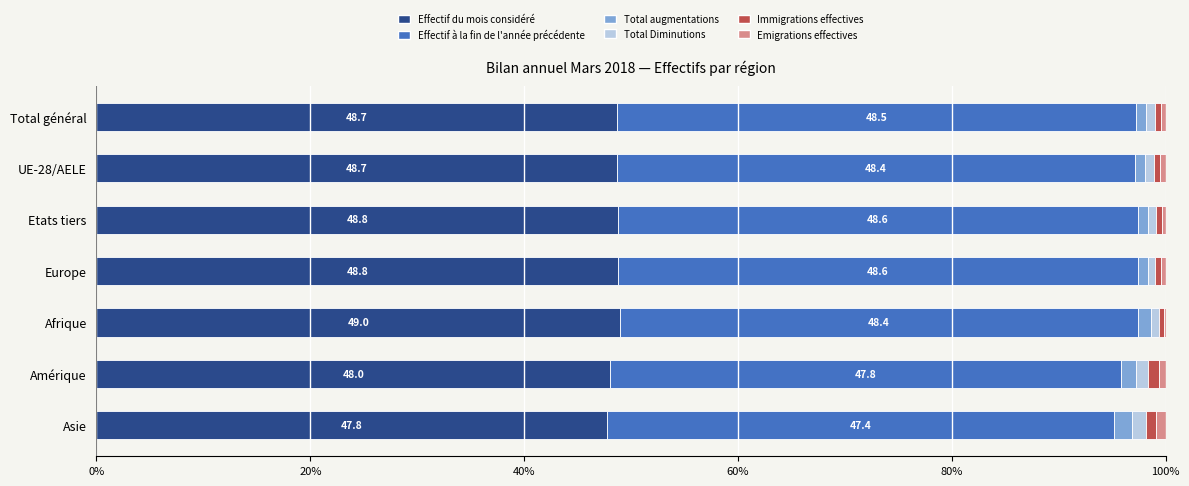

Is it true that Effectif du mois considéré equals 34.0 at Afrique?

False